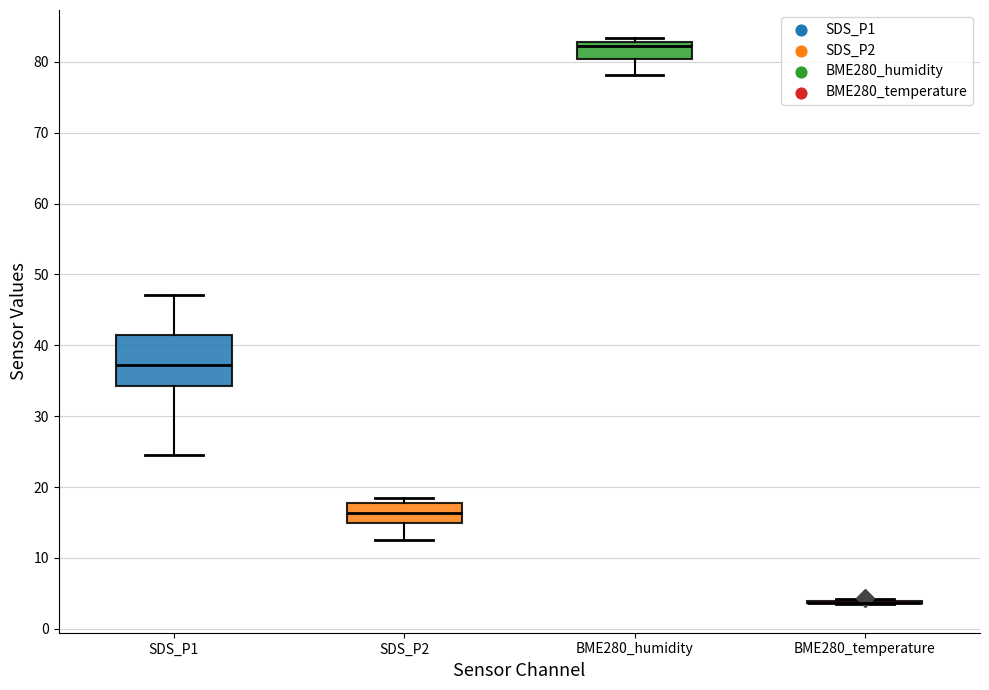

Comparing the boxes themselves (not the whiskers), which one is the tallest?

SDS_P1